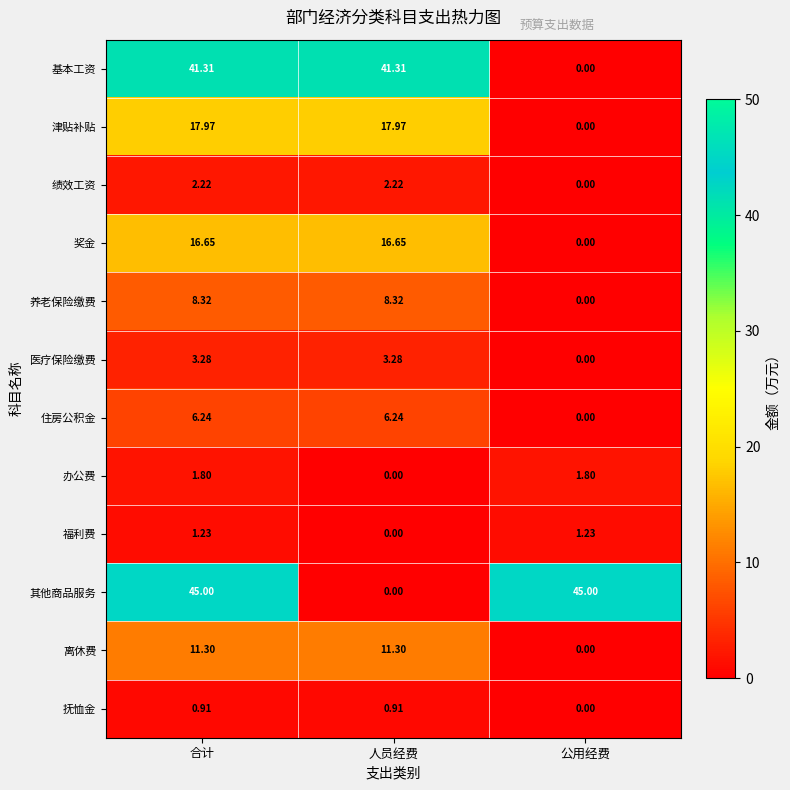

How many data points does each series have?

3